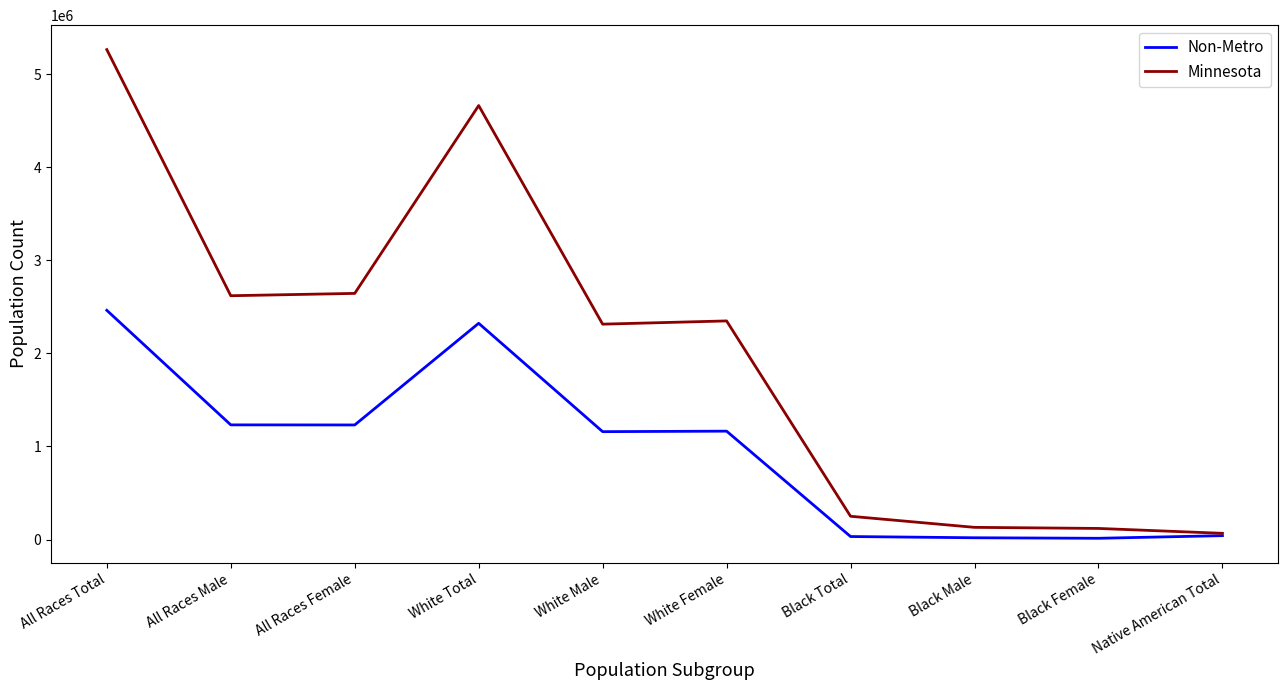

Rank the series by their maximum value, from highest to lowest.

Minnesota, Non-Metro